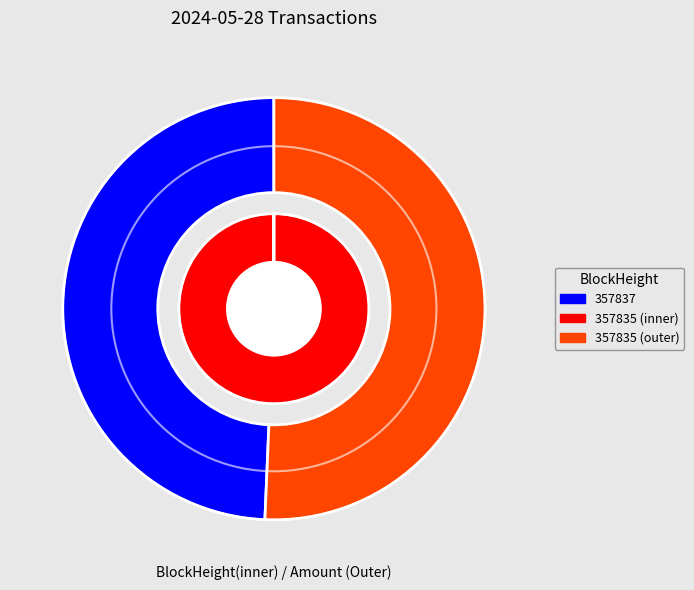

True or false: 357835 accounts for 60% of the total.

False